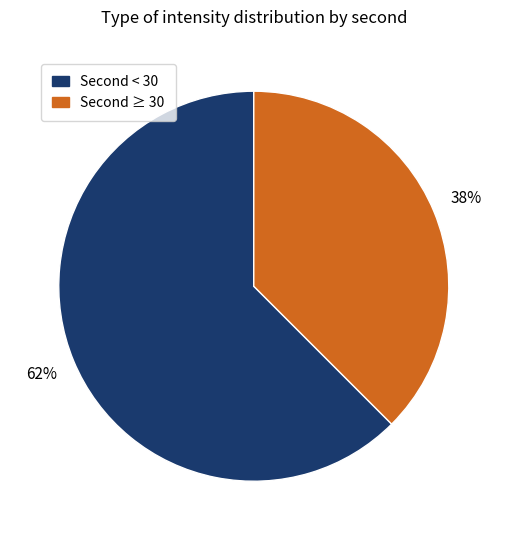

Is there any slice that represents more than half of the pie?

Yes